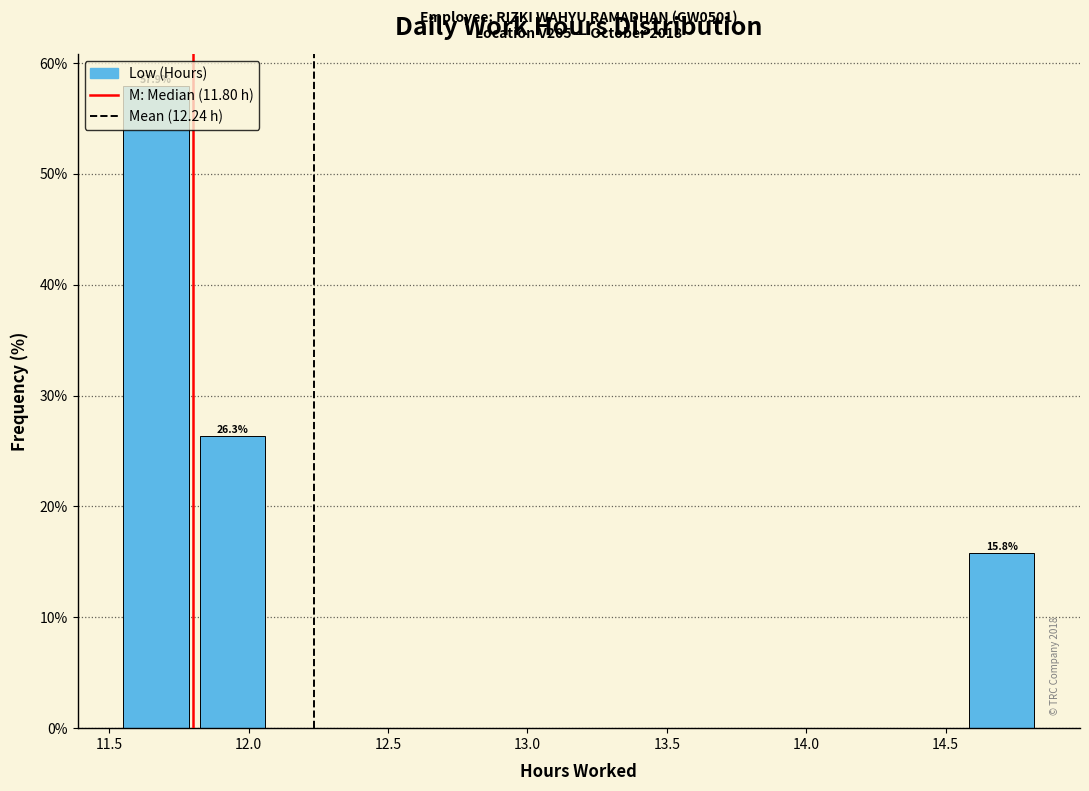

Over which range of the x-axis is the bar tallest?

11.55 to 11.85